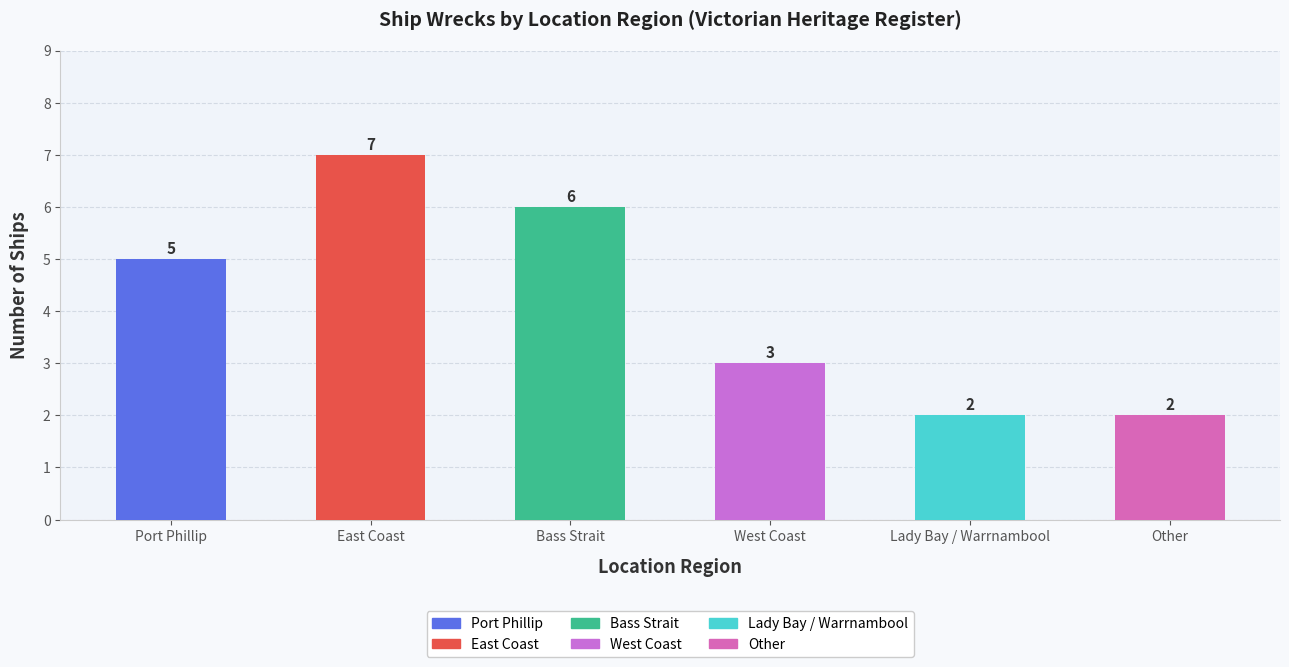

Reading left to right, what are all the values shown in this chart?

5	7	6	3	2	2